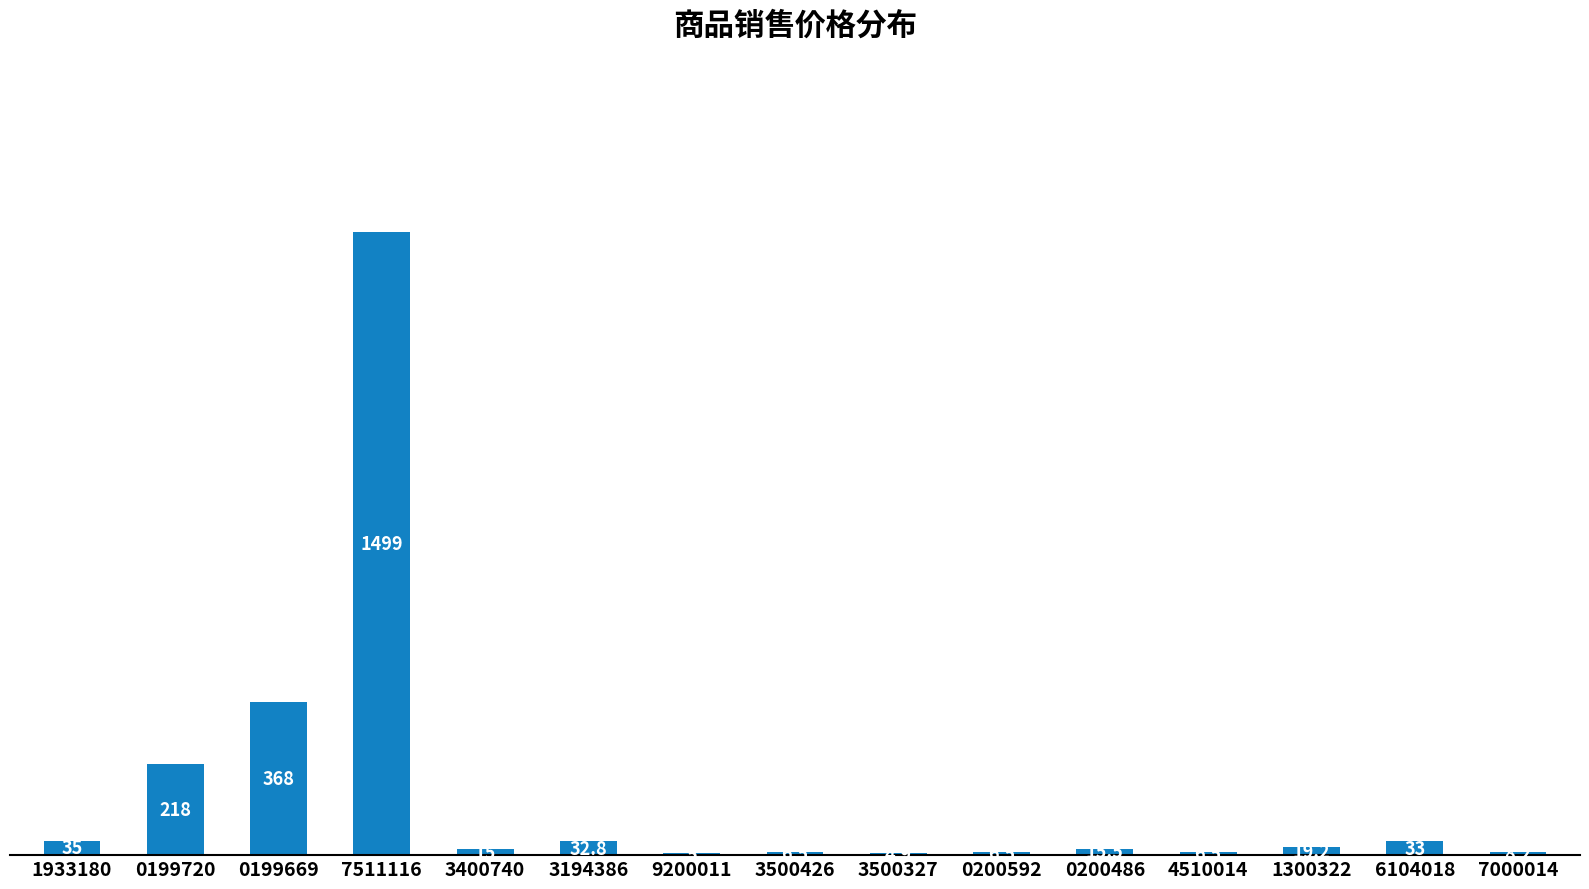

What is the change in value from 3400740 to 3194386?

+17.8